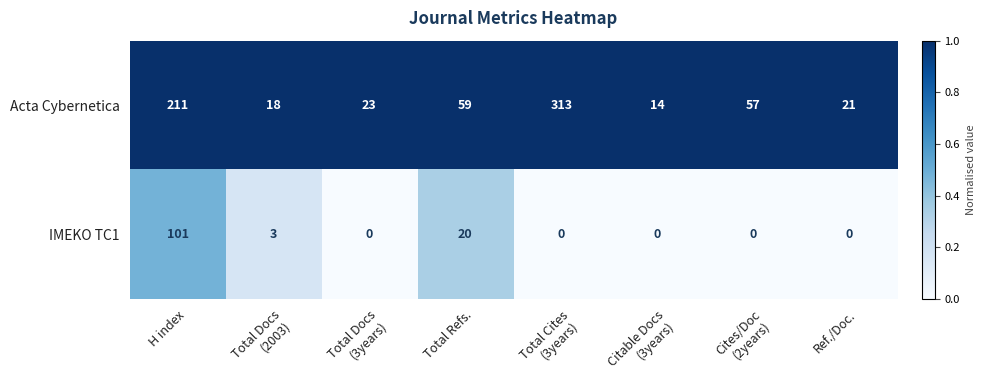

At how many categories does at least one series exceed 0?

8